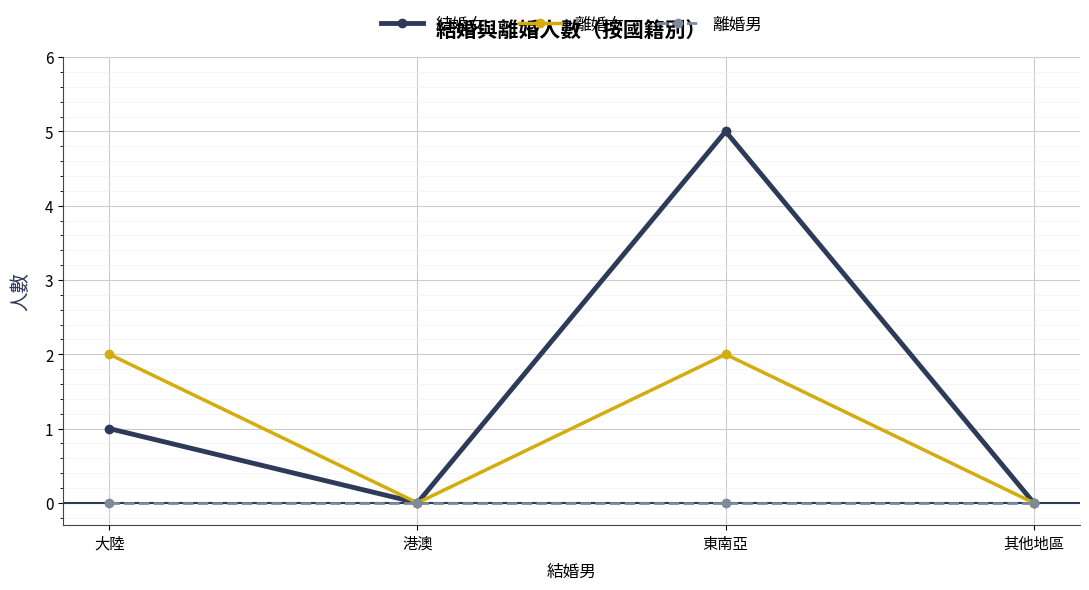

Which series has the largest range (max minus min)?

結婚女